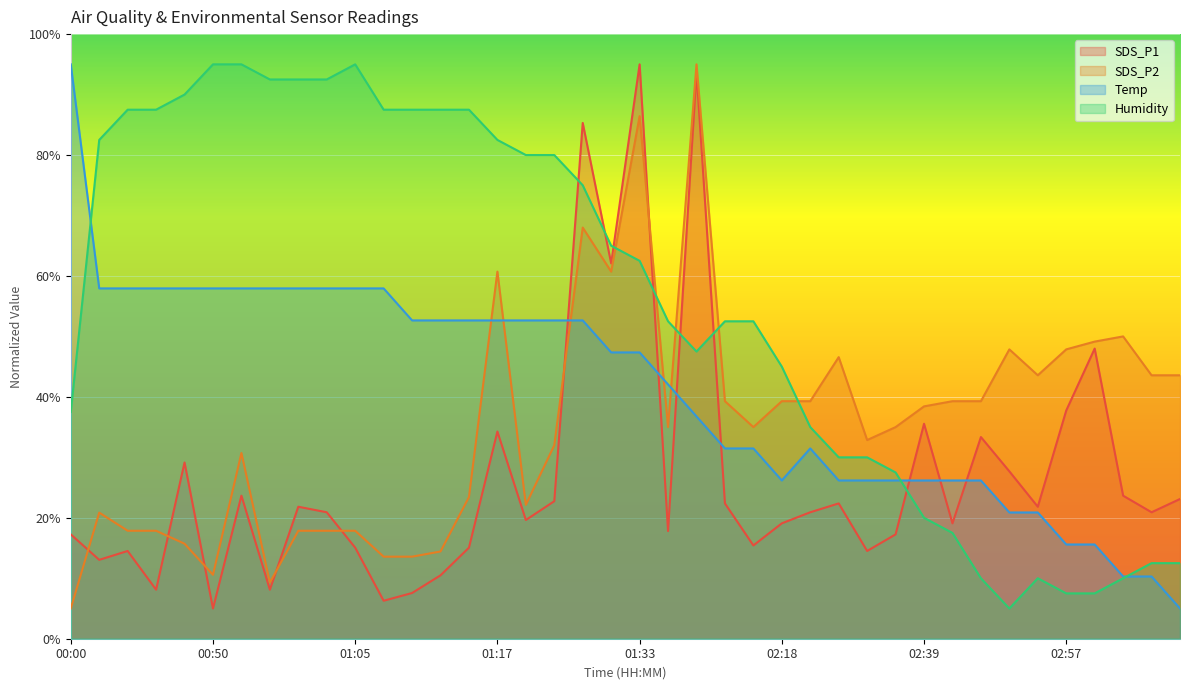

At which label does Temp reach its minimum?

03:07